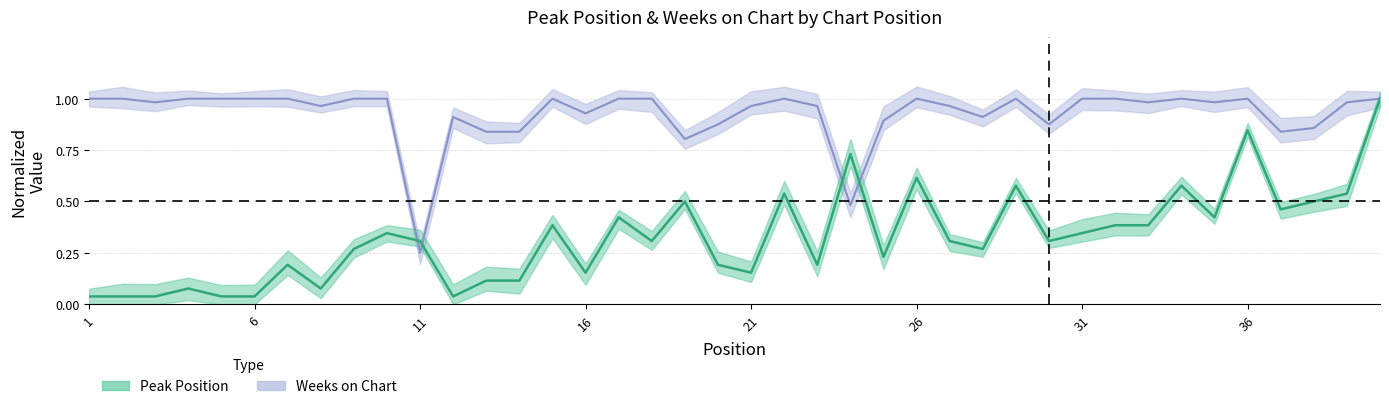

The Weeks on Chart series shows 1.0 at 27. True or false?

True